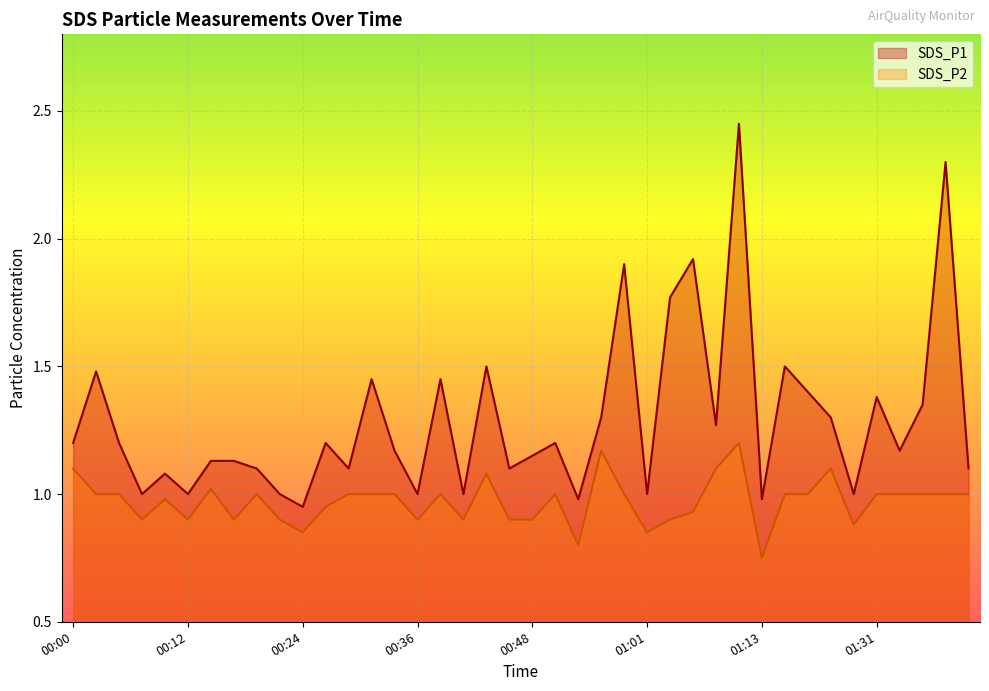

Rank the series by their average value, from lowest to highest.

SDS_P2, SDS_P1